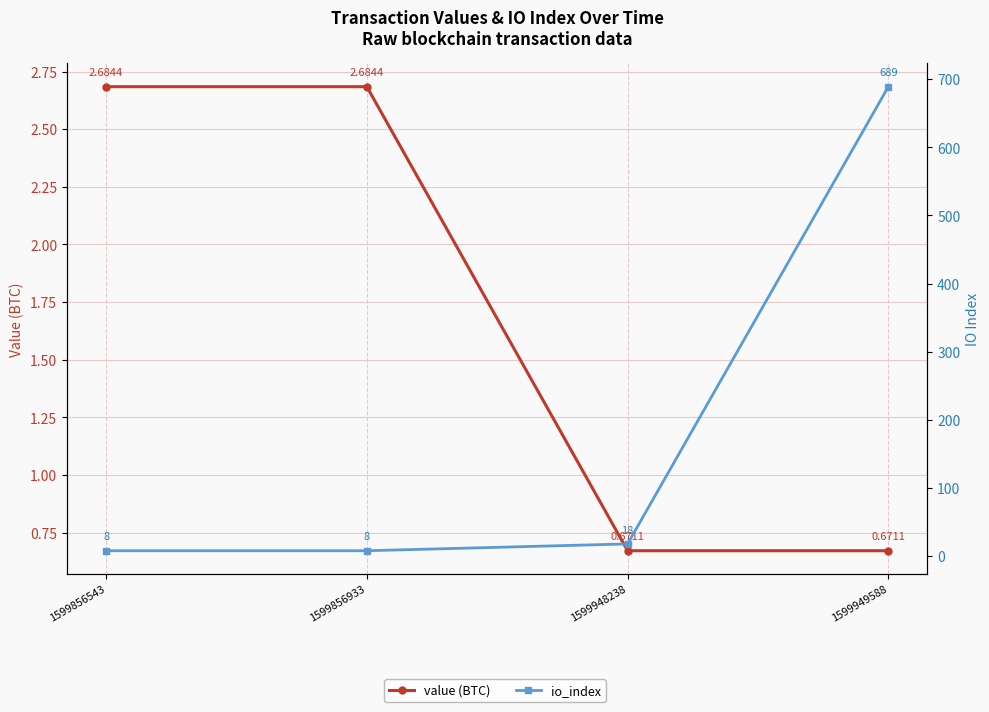

What is the sum of the value (BTC) values at 1599949588 and 1599948238?

1.3